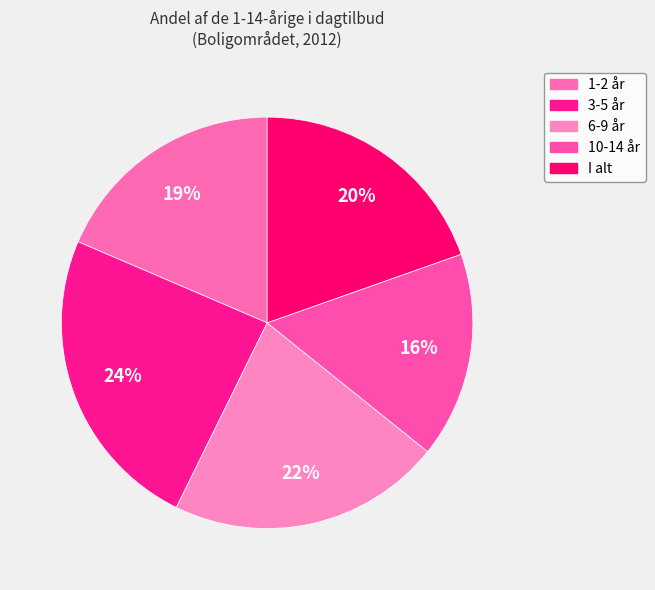

What is the total percentage of 1-2 år and 3-5 år?

42.7%